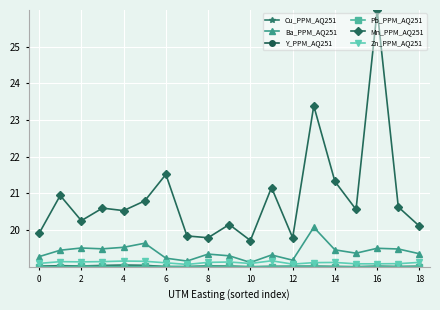

How many lines are shown in the chart?

6